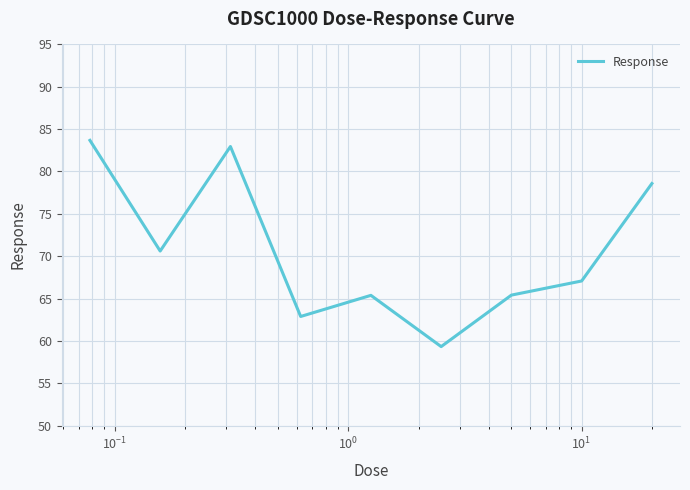

Does the chart have visible grid lines?

Yes